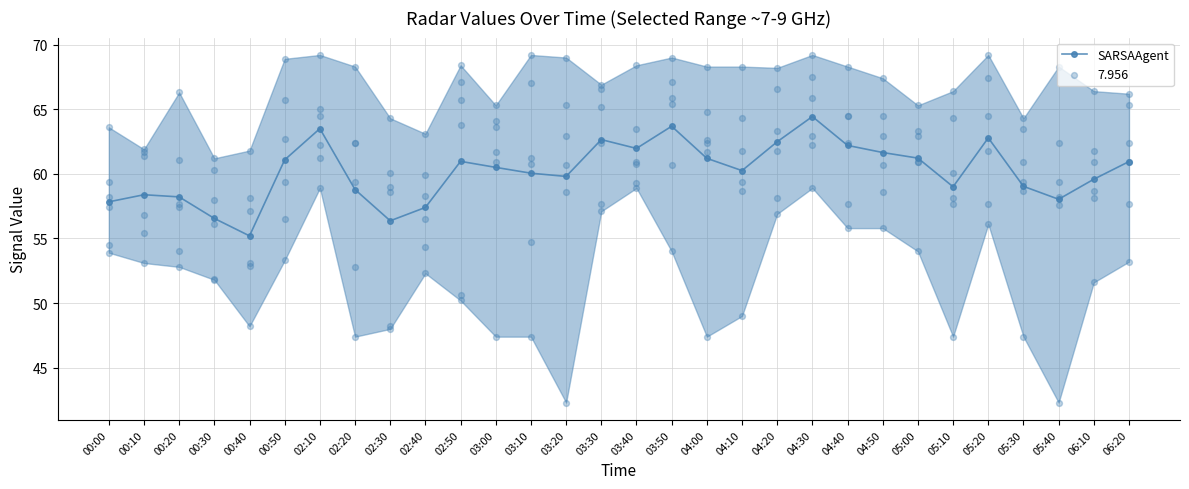

What is the change in value from 00:10 to 05:00?

+2.8